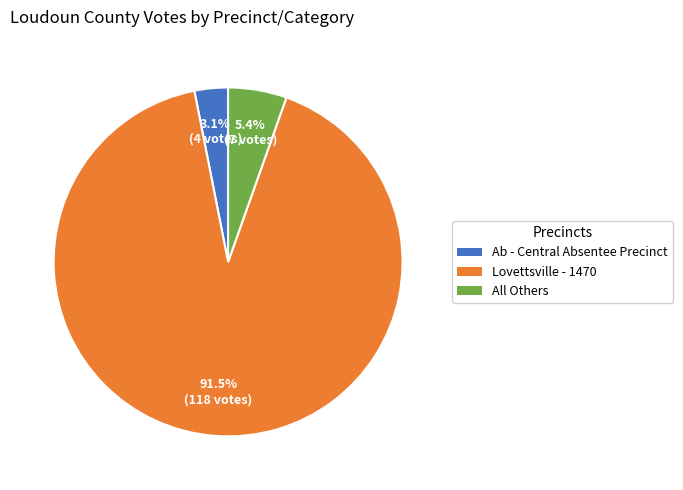

Count the number of slices in the pie.

3